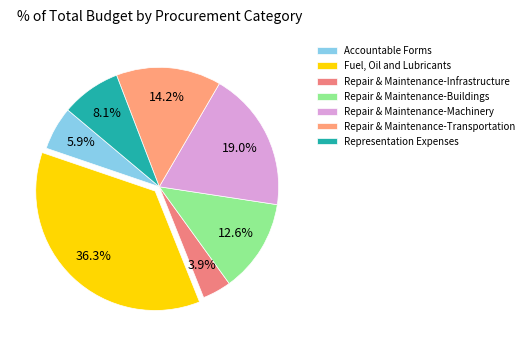

To the nearest percent, what is the combined percentage of Repair & Maintenance-Transportation and Repair & Maintenance-Buildings?

27%